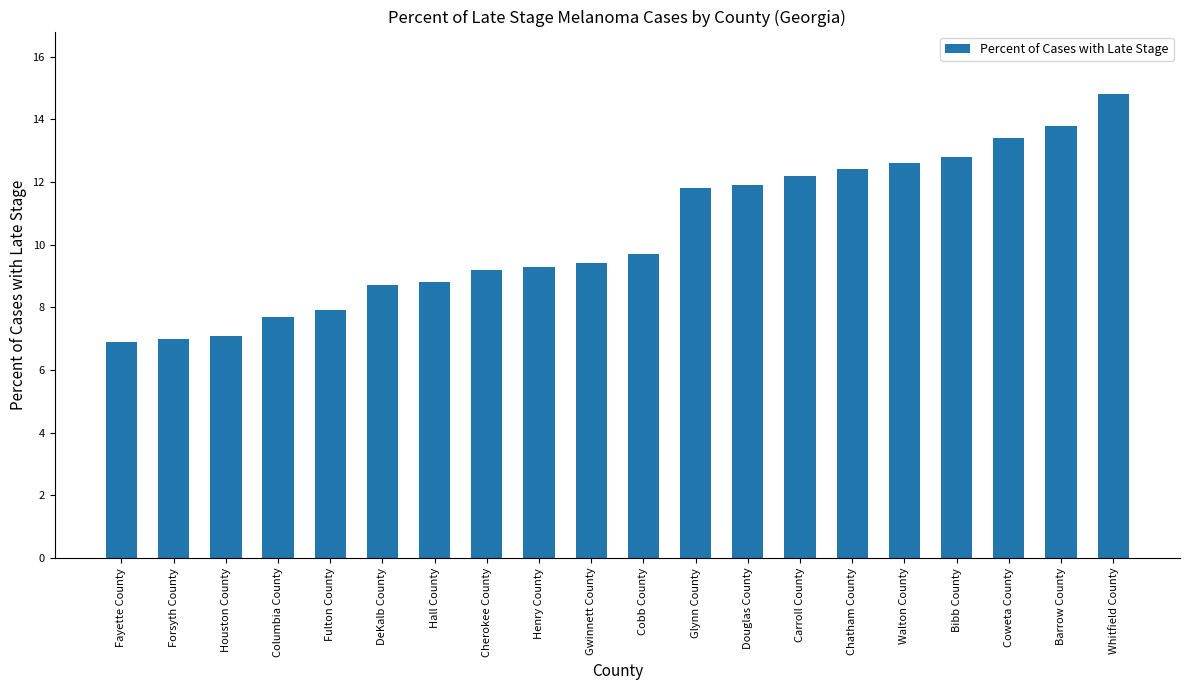

At which label does the data first exceed 9?

Cherokee County